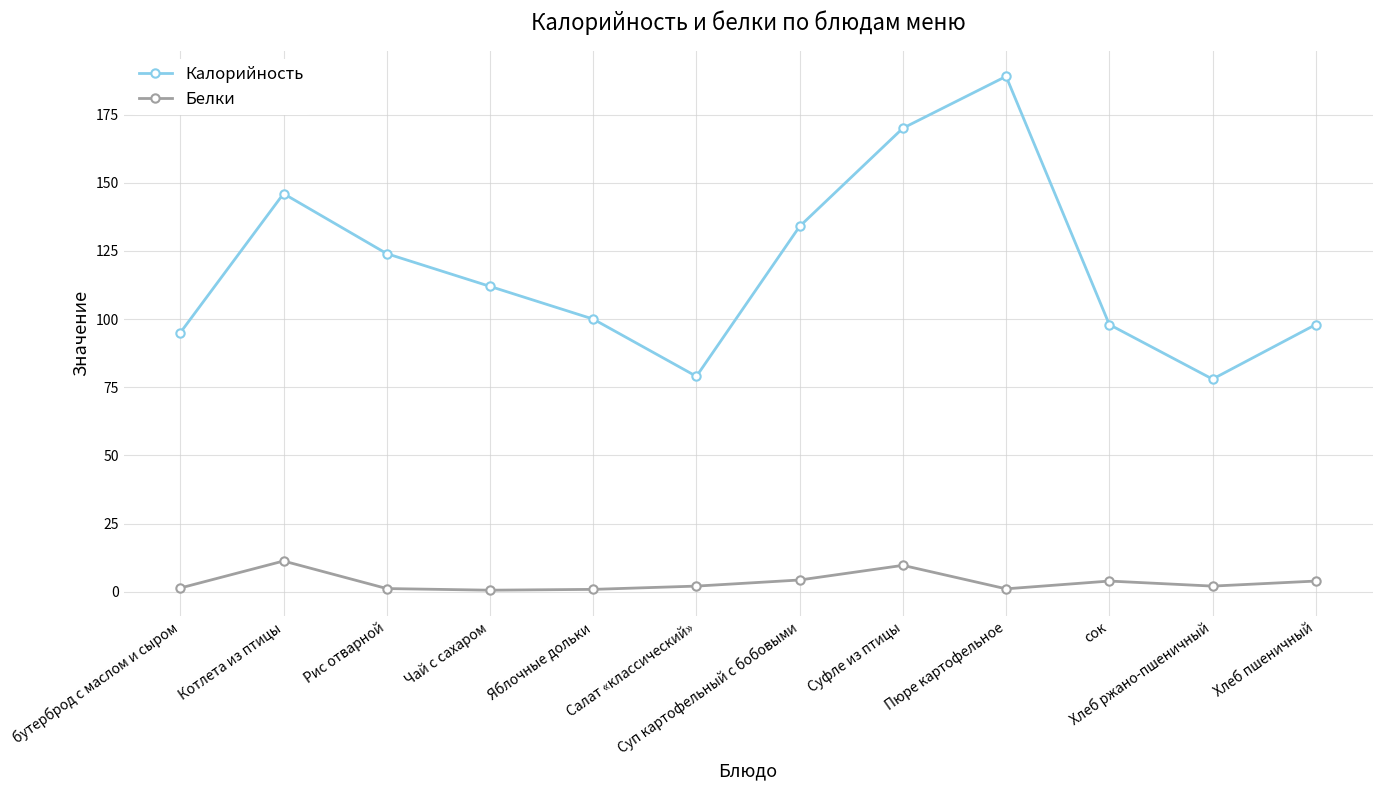

What are all the series names shown in the legend?

Калорийность, Белки